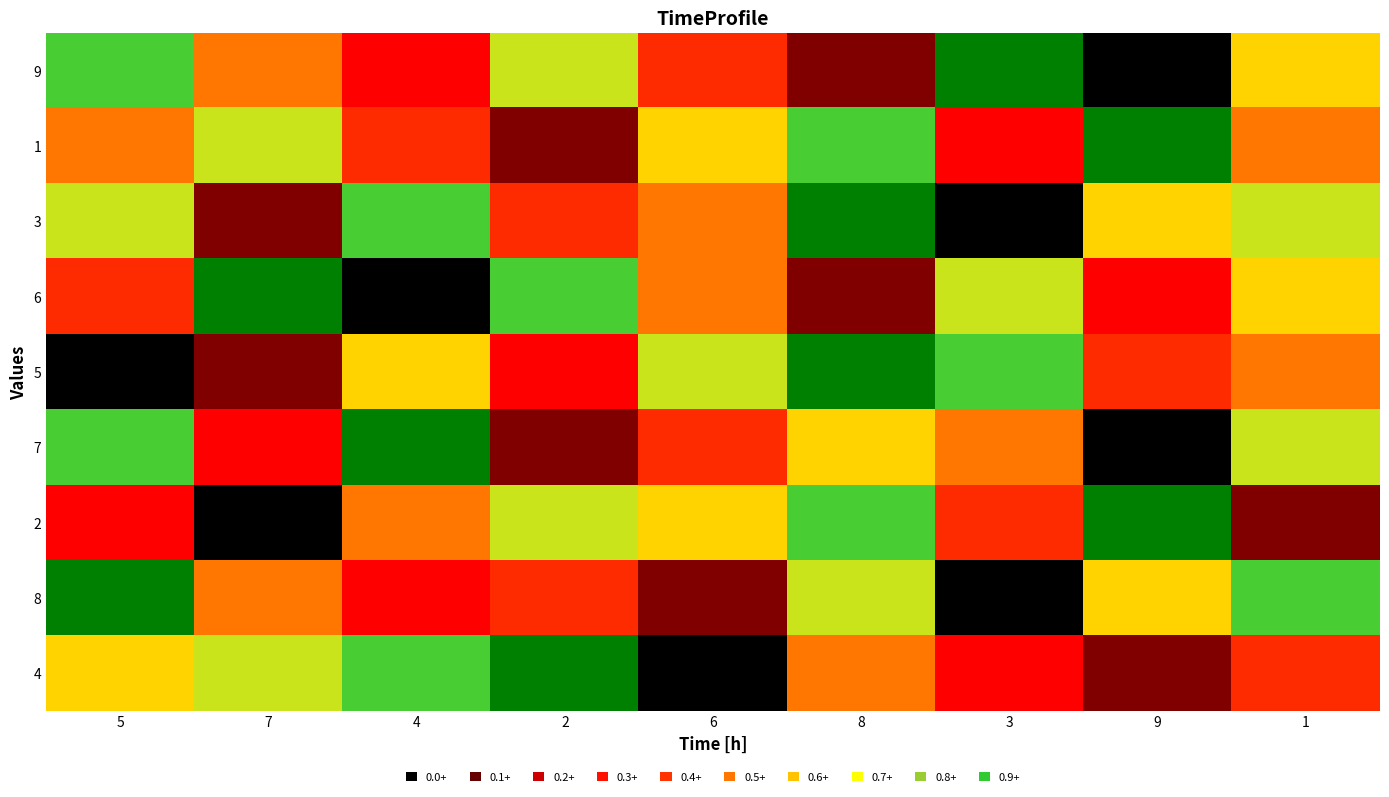

Reading left to right, list all the values displayed in this chart.

9: 5=8	7=5	4=3	2=7	6=4	8=2	3=9	9=1	1=6
1: 5=5	7=7	4=4	2=2	6=6	8=8	3=3	9=9	1=5
3: 5=7	7=2	4=8	2=4	6=5	8=9	3=1	9=6	1=7
6: 5=4	7=9	4=1	2=8	6=5	8=2	3=7	9=3	1=6
5: 5=1	7=2	4=6	2=3	6=7	8=9	3=8	9=4	1=5
7: 5=8	7=3	4=9	2=2	6=4	8=6	3=5	9=1	1=7
2: 5=3	7=1	4=5	2=7	6=6	8=8	3=4	9=9	1=2
8: 5=9	7=5	4=3	2=4	6=2	8=7	3=1	9=6	1=8
4: 5=6	7=7	4=8	2=9	6=1	8=5	3=3	9=2	1=4